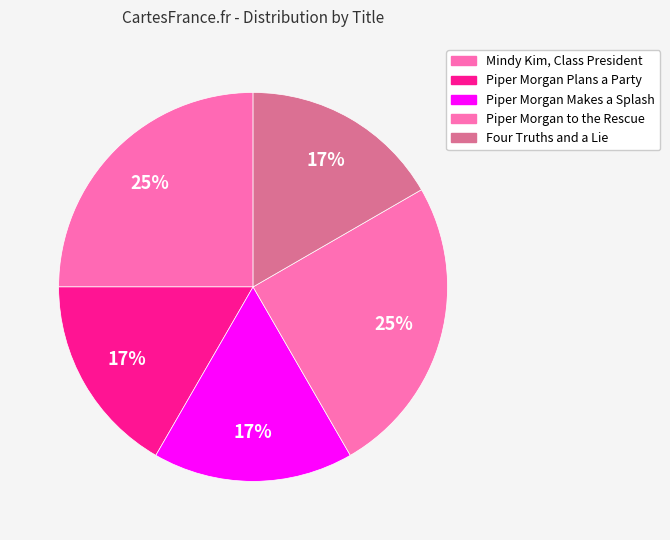

Do Mindy Kim, Class President and Piper Morgan Plans a Party together represent more than half of the pie?

No